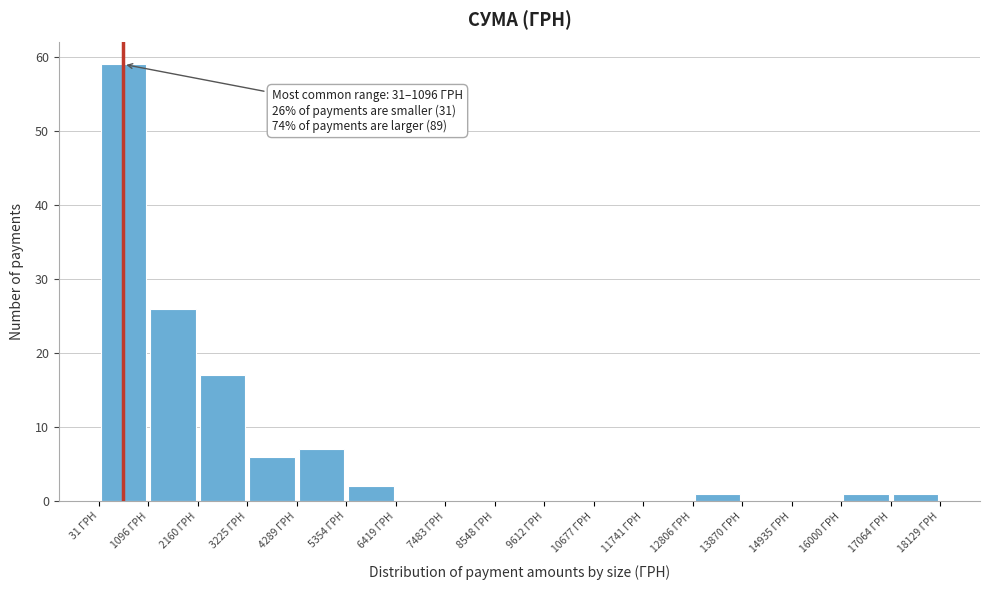

Over which range of the x-axis is the bar tallest?

0 to 1000